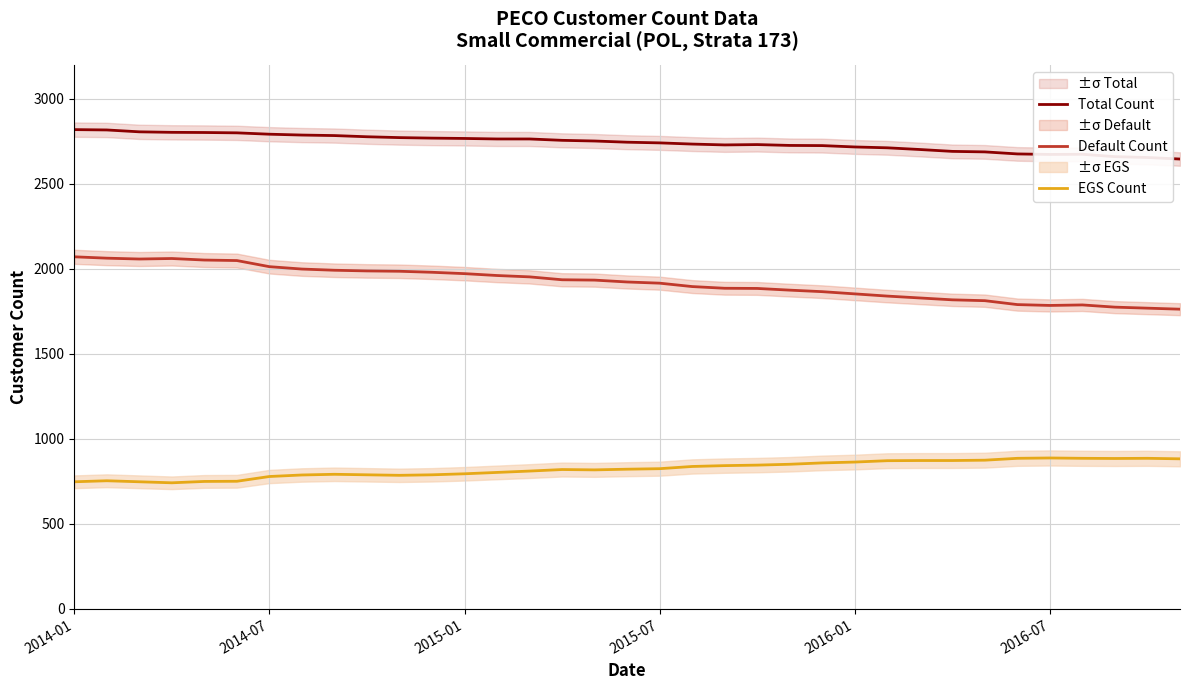

Which label corresponds to the largest value in the chart?

2014-01